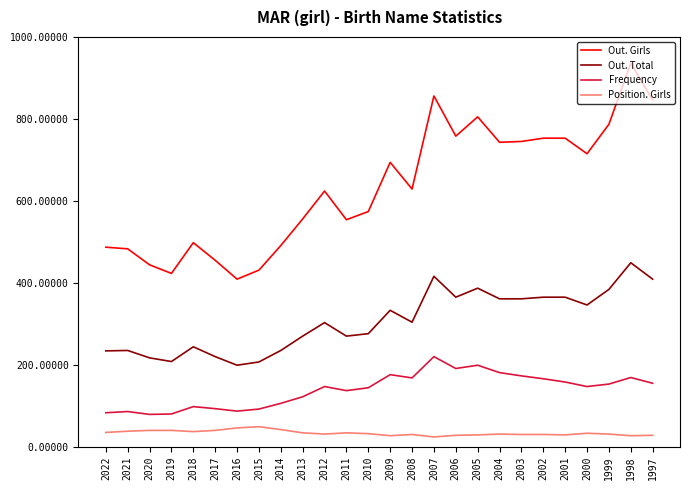

What is the highest value of the Frequency series?

220